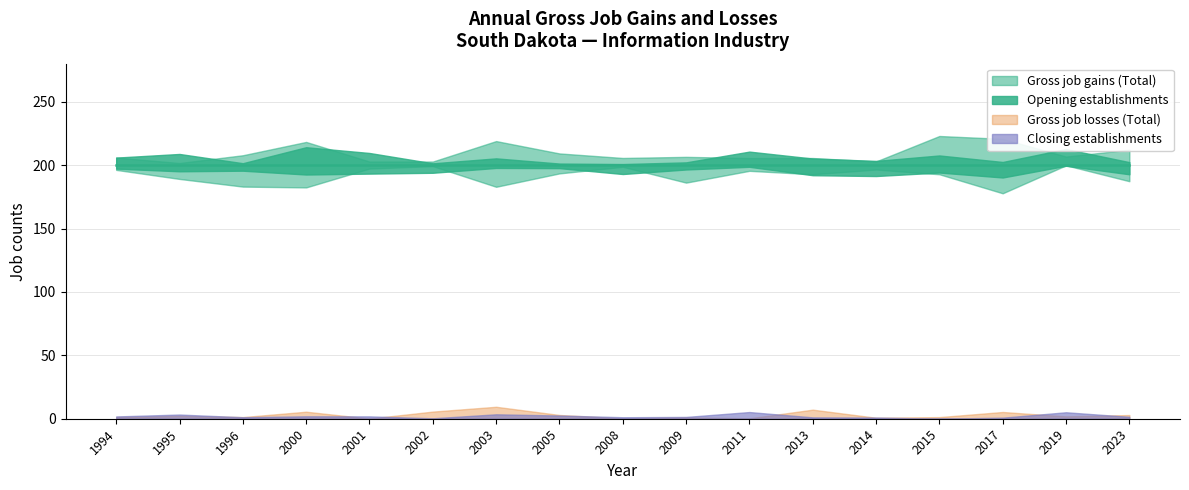

What is the sum of all Opening establishments values?

3400